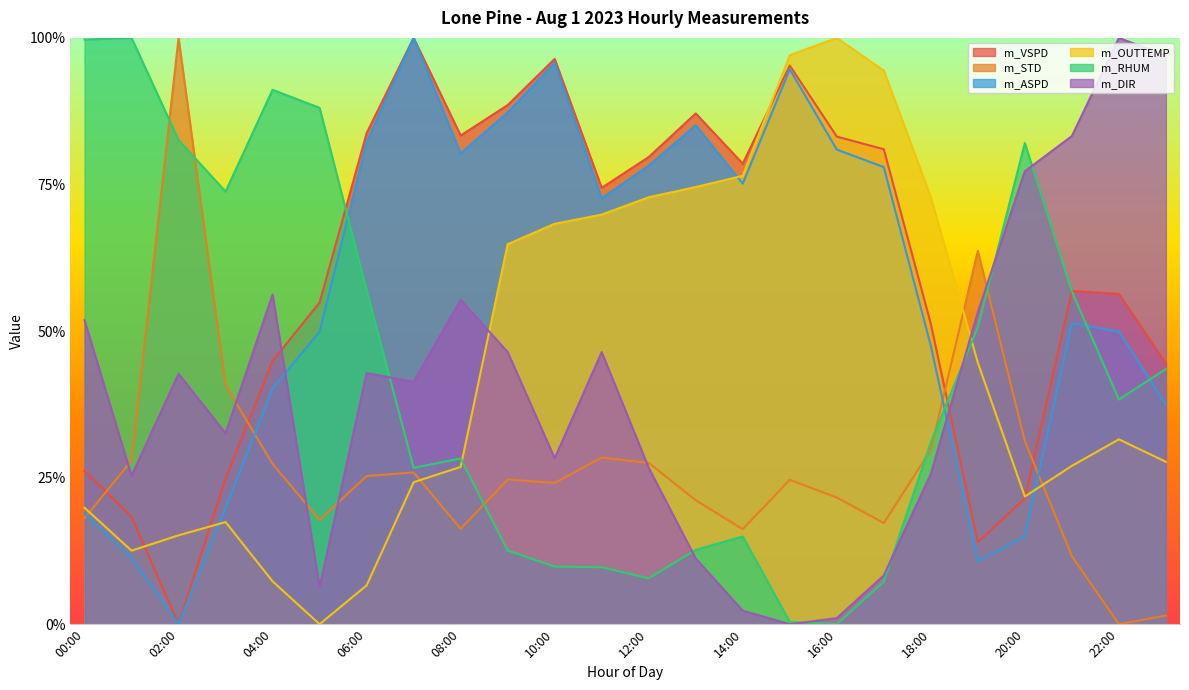

Reading right to left, extract all data points from this chart.

m_VSPD: 0.4	0.6	0.6	0.2	0.1	0.5	0.8	0.8	1.0	0.8	0.9	0.8	0.7	1.0	0.9	0.8	1.0	0.8	0.5	0.4	0.2	0.0	0.2	0.3
m_STD: 0.0	0.0	0.1	0.3	0.6	0.3	0.2	0.2	0.2	0.2	0.2	0.3	0.3	0.2	0.2	0.2	0.3	0.3	0.2	0.3	0.4	1.0	0.3	0.2
m_ASPD: 0.4	0.5	0.5	0.2	0.1	0.5	0.8	0.8	0.9	0.8	0.9	0.8	0.7	1.0	0.9	0.8	1.0	0.8	0.5	0.4	0.2	0.0	0.1	0.2
m_OUTTEMP: 0.3	0.3	0.3	0.2	0.4	0.7	0.9	1.0	1.0	0.8	0.7	0.7	0.7	0.7	0.6	0.3	0.2	0.1	0.0	0.1	0.2	0.2	0.1	0.2
m_RHUM: 0.4	0.4	0.6	0.8	0.5	0.3	0.1	0.0	0.0	0.1	0.1	0.1	0.1	0.1	0.1	0.3	0.3	0.6	0.9	0.9	0.7	0.8	1.0	1.0
m_DIR: 1.0	1.0	0.8	0.8	0.5	0.3	0.1	0.0	0.0	0.0	0.1	0.3	0.5	0.3	0.5	0.6	0.4	0.4	0.1	0.6	0.3	0.4	0.3	0.5